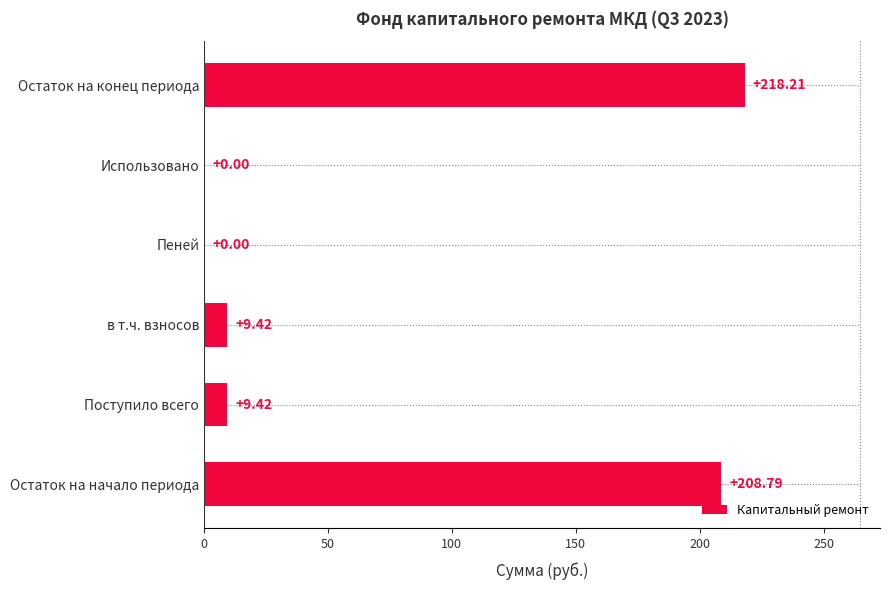

What is the sum of all values?

445.8